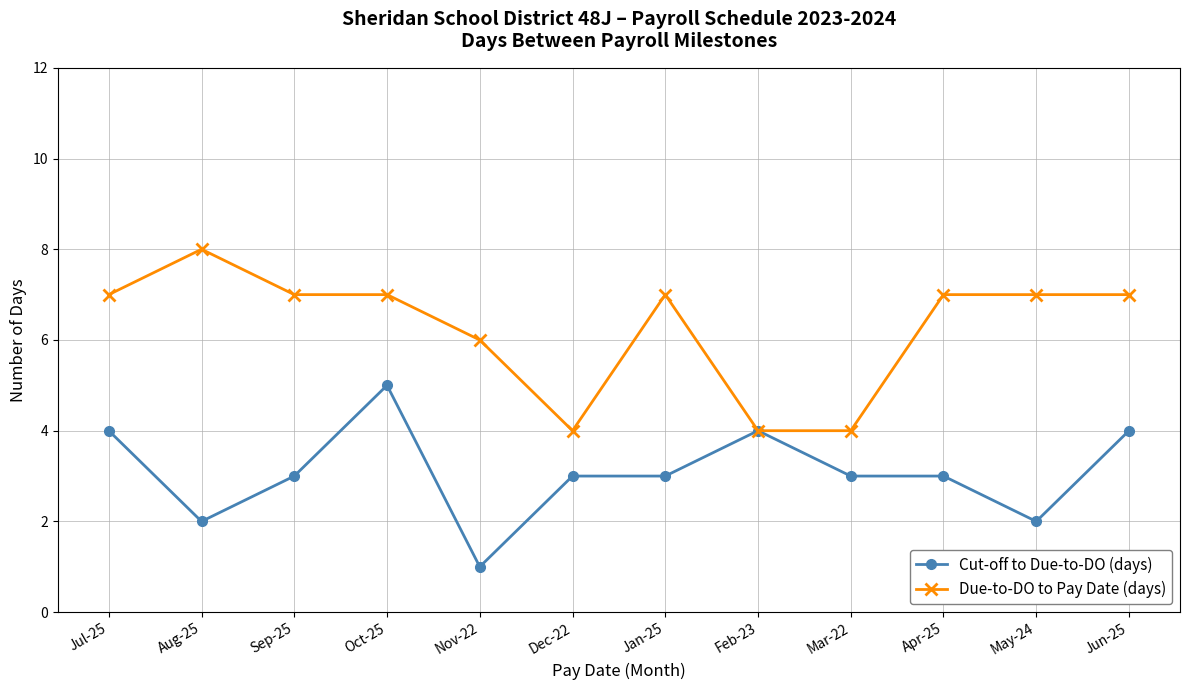

At Aug-25, list the series in order from largest to smallest.

Due-to-DO to Pay Date (days), Cut-off to Due-to-DO (days)